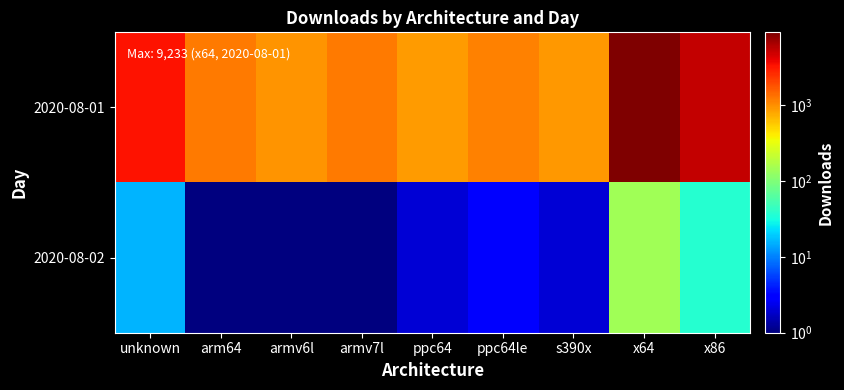

Between unknown and ppc64, which is larger?

unknown